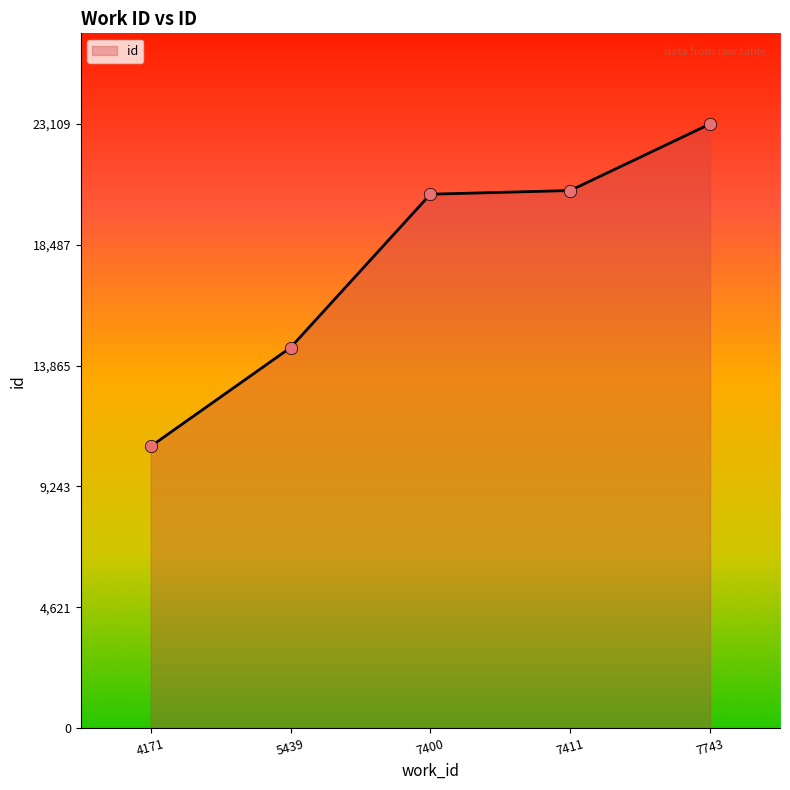

Between 7400 and 4171, which is larger?

7400